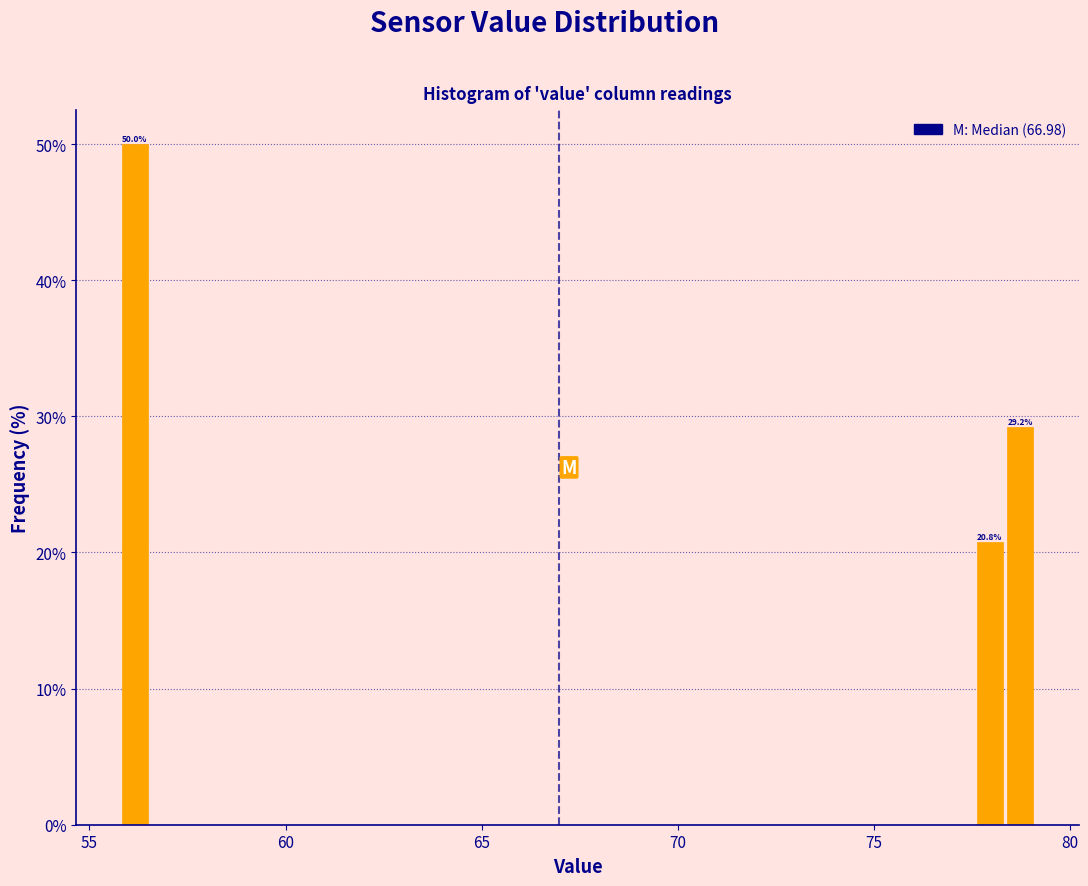

Read against the x-axis, roughly where is the centre of the tallest bar?

56.0